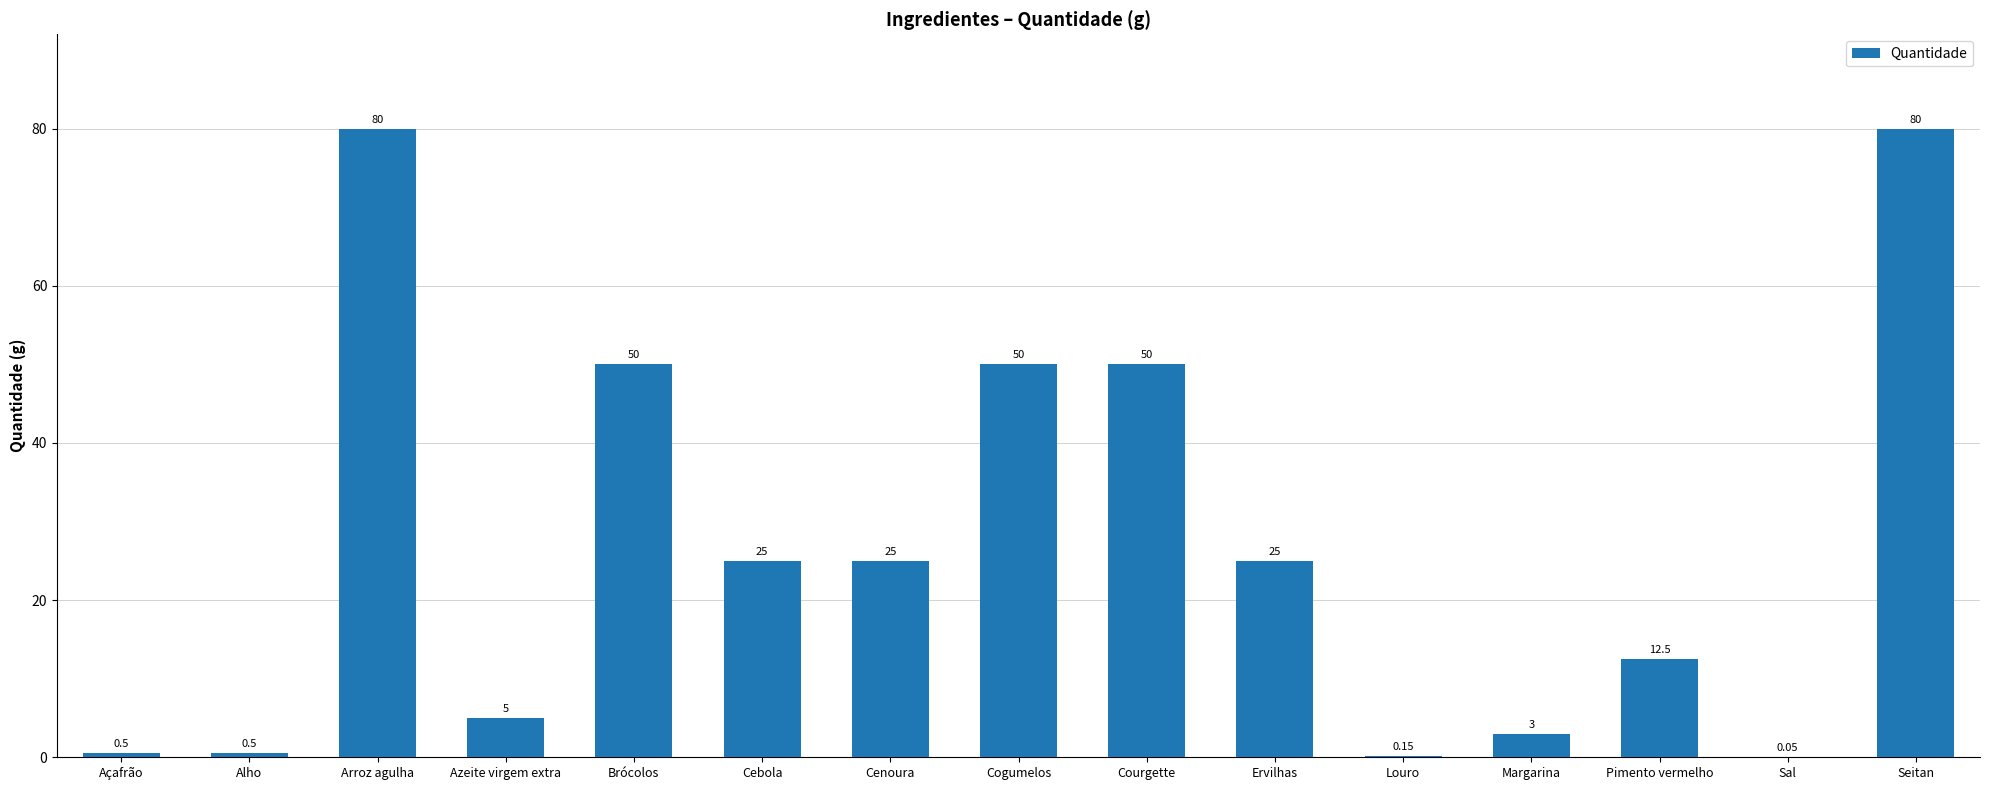

How many data points does each series have?

15